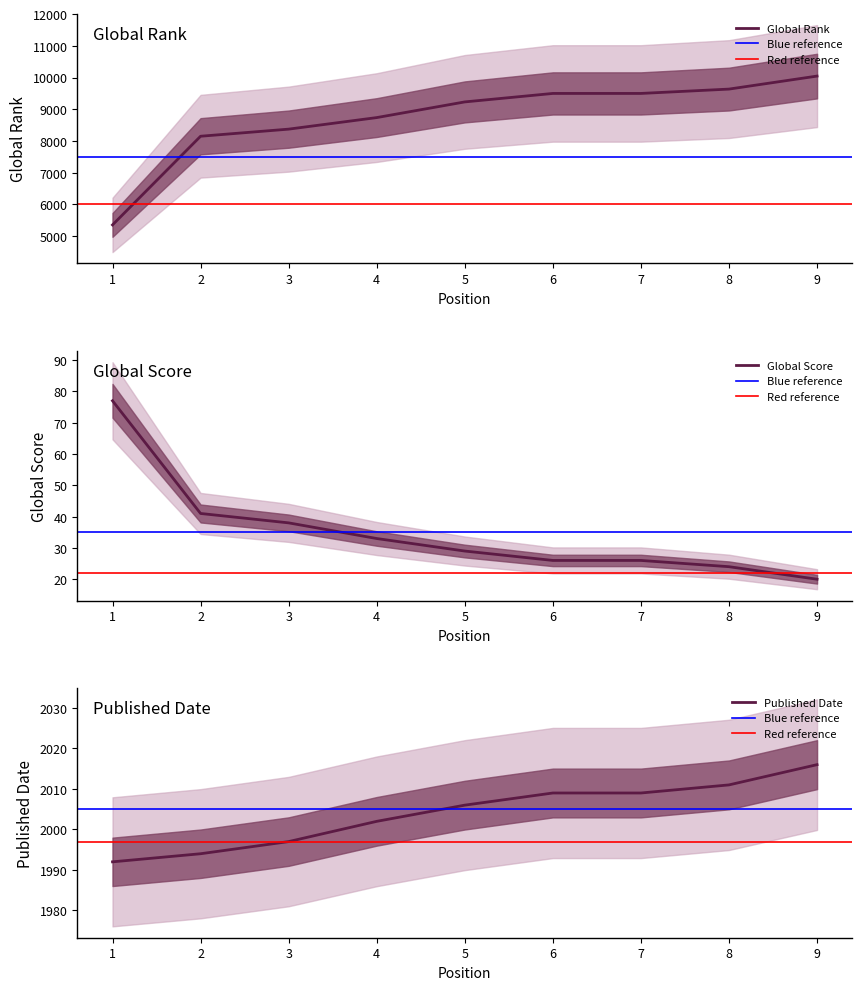

Rank the series at 4 from lowest to highest value.

Global Score, Published Date, Global Rank